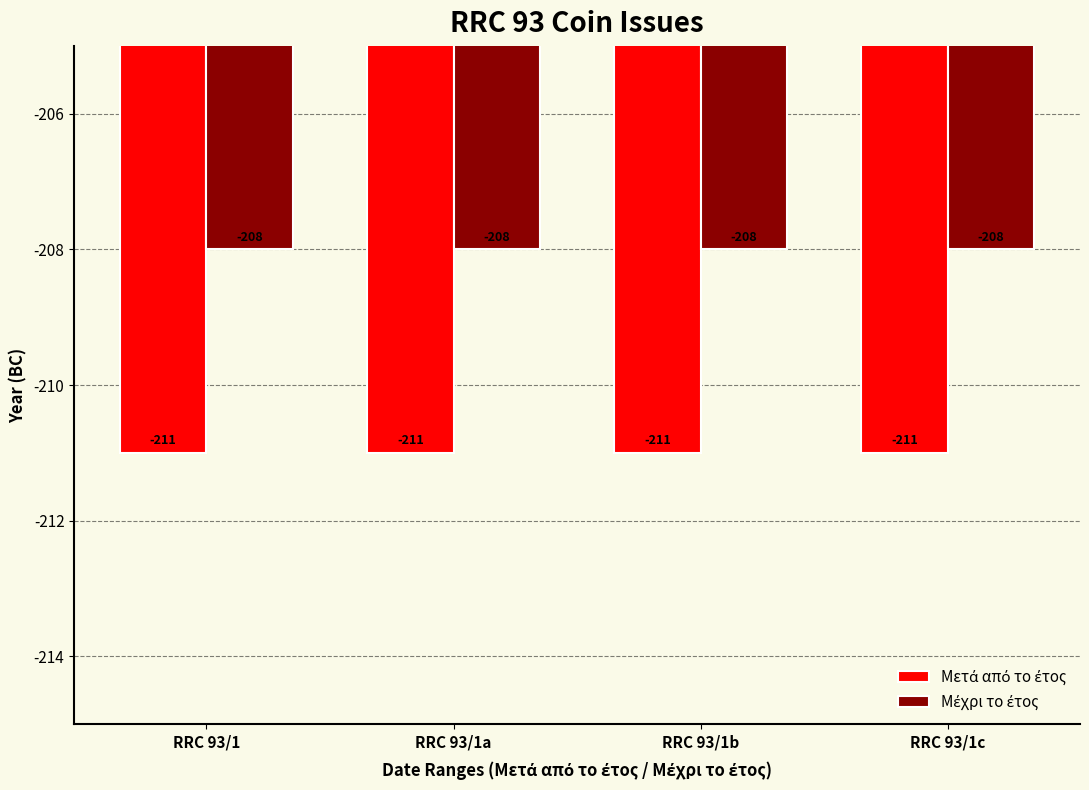

What is the total value across all series at RRC 93/1a?

-419